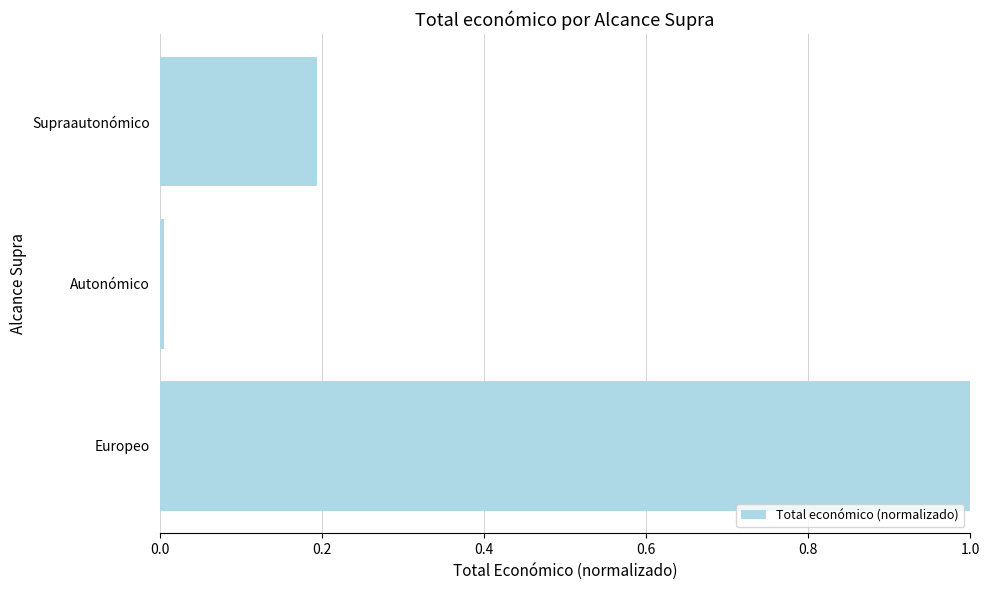

How many bars are there in total?

3